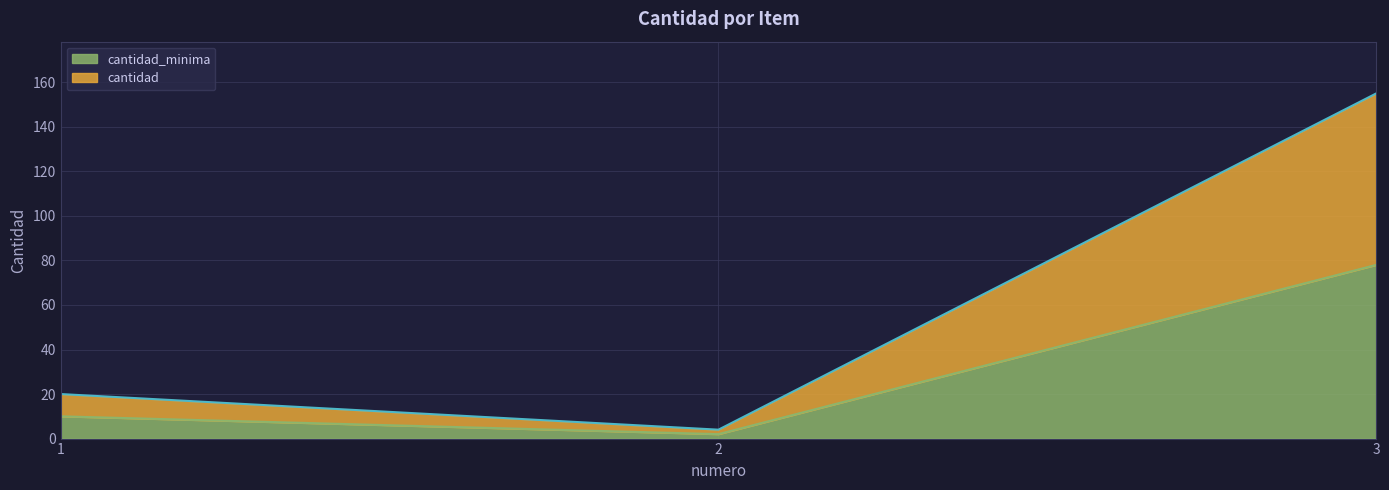

Which series has the largest total across all categories?

cantidad